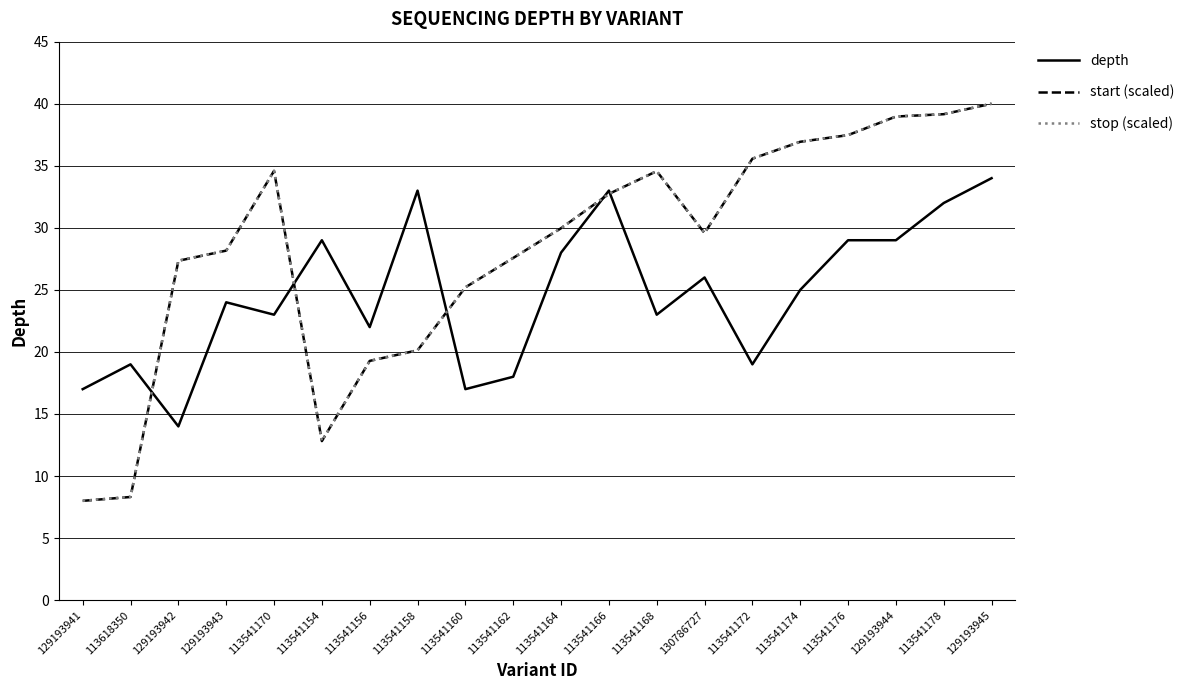

Is this an area chart (filled region under the line)?

No